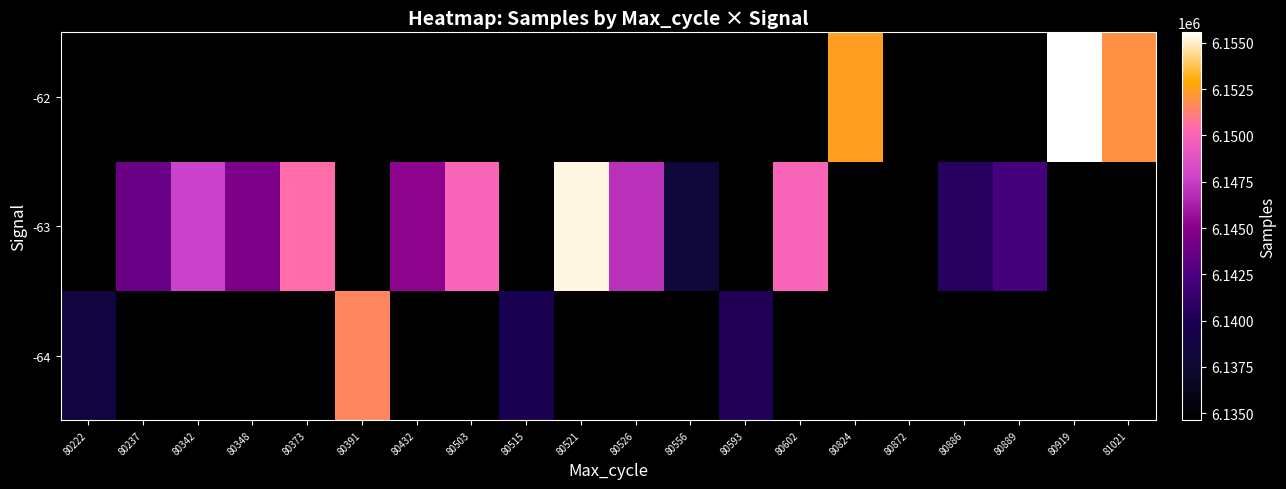

At 80432, list the series in order from largest to smallest.

-63, -64, -62